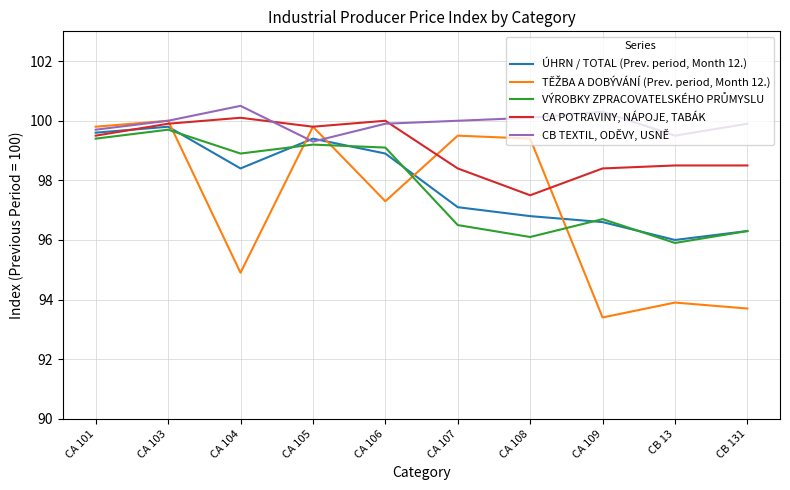

Count the number of data series in this chart.

5